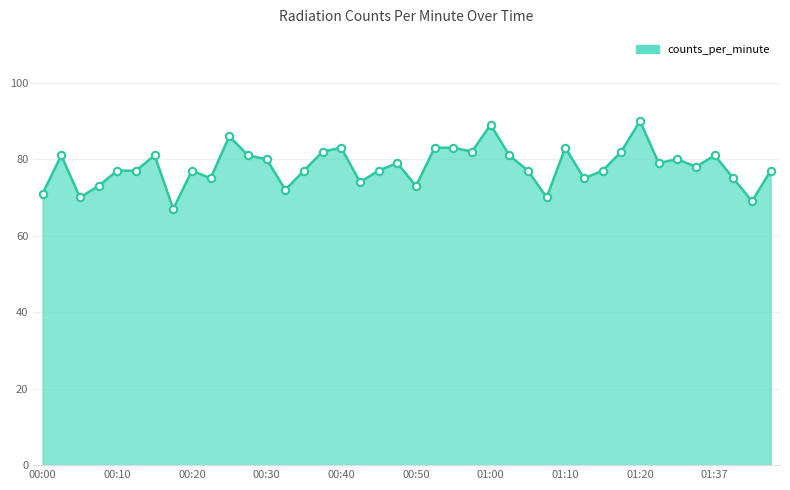

What is the difference between the maximum and minimum values?

23